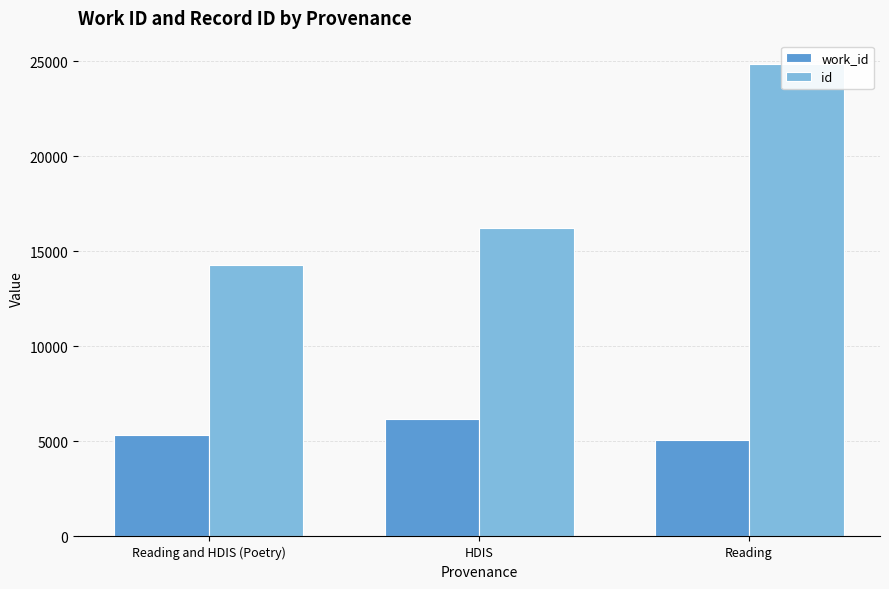

Reading right to left, what are all the values shown in this chart?

work_id: 5088	6163	5328
id: 24843	16253	14302